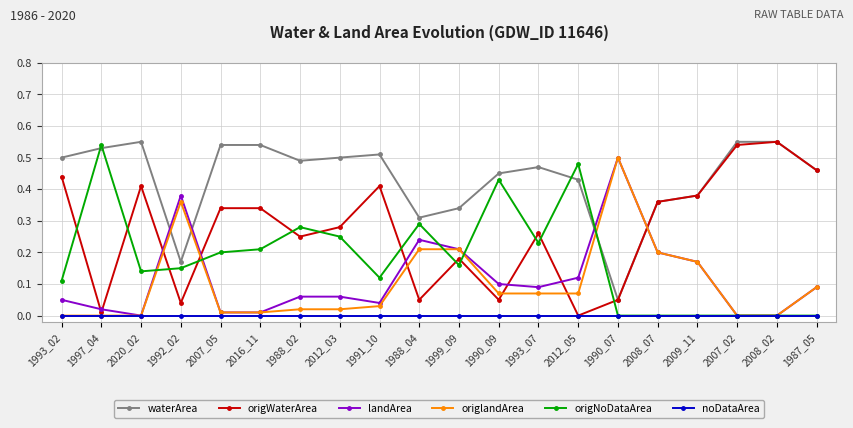

What are all the series names shown in the legend?

waterArea, origWaterArea, landArea, origlandArea, origNoDataArea, noDataArea